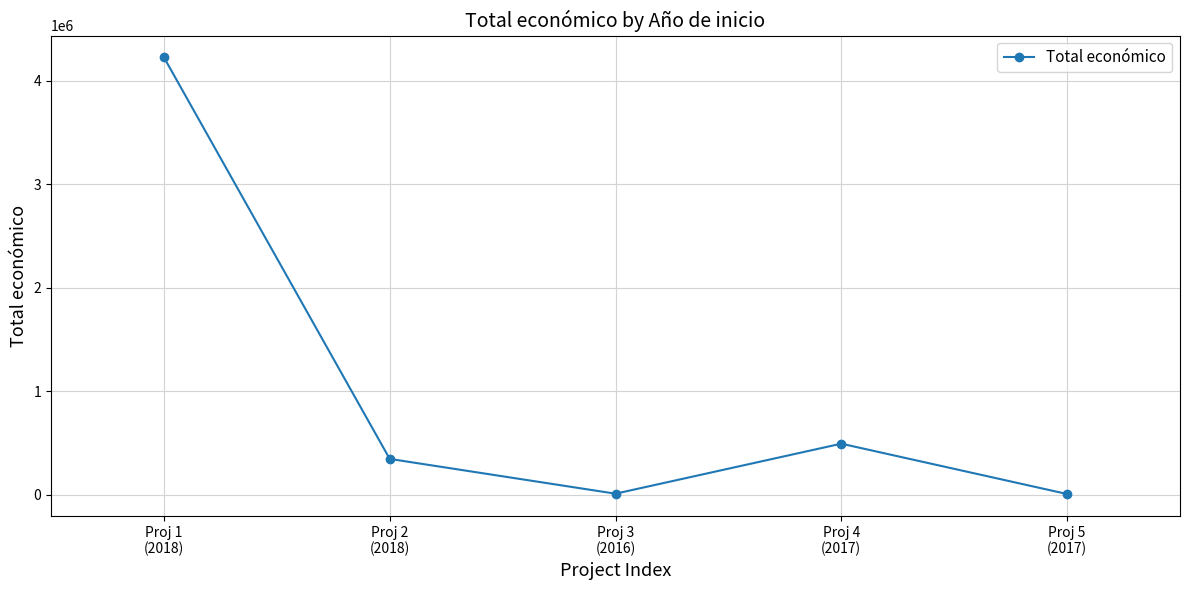

Is it true that the value at Proj 1
(2018) is 4226219?

True